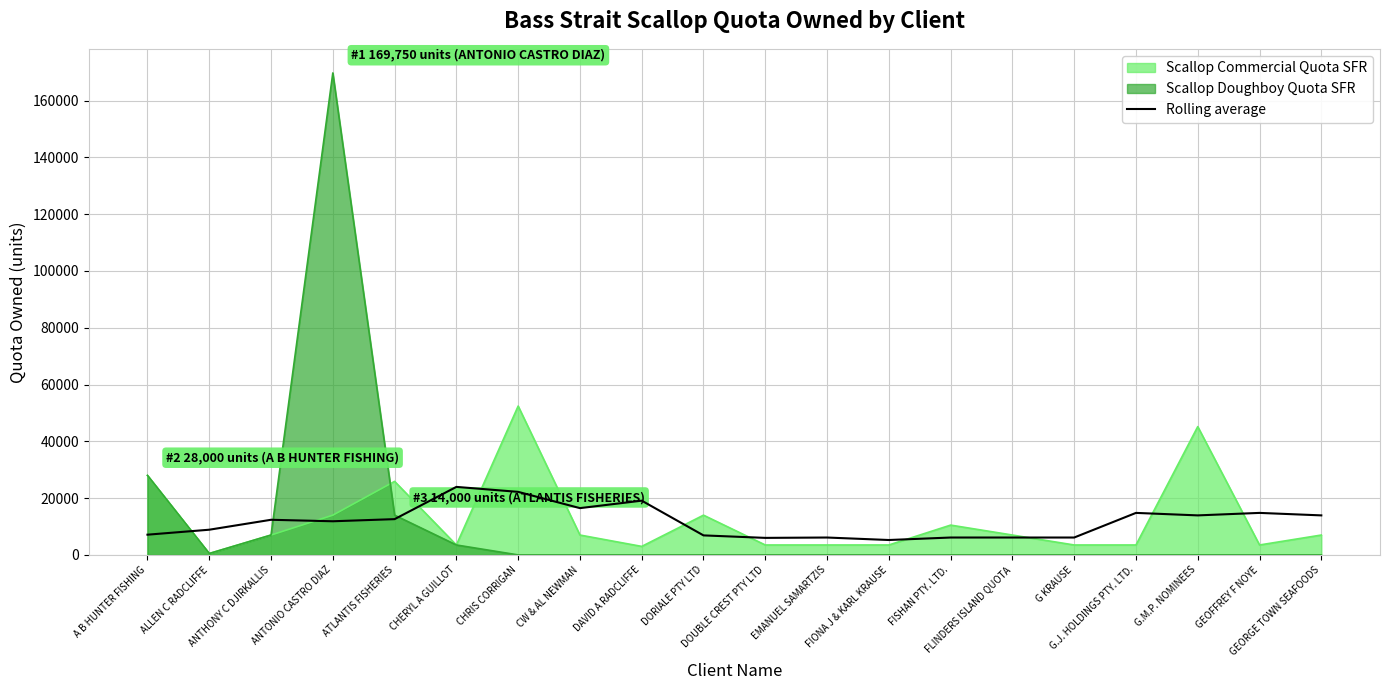

Reading left to right, list all the values displayed in this chart.

7125.0	8875.0	12375.0	11850.0	12600.0	23955.5	22205.5	16480.5	19105.5	6875.0	6000.0	6125.0	5250.0	6125.0	6125.0	6125.0	14796.5	13921.5	14796.5	13921.5